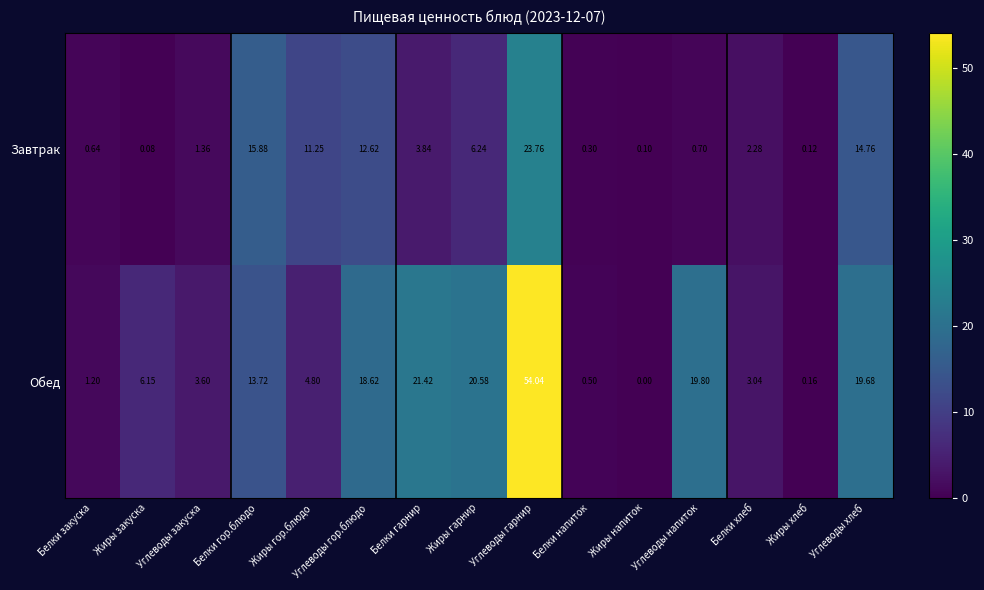

What is the maximum value shown in the chart?

54.0